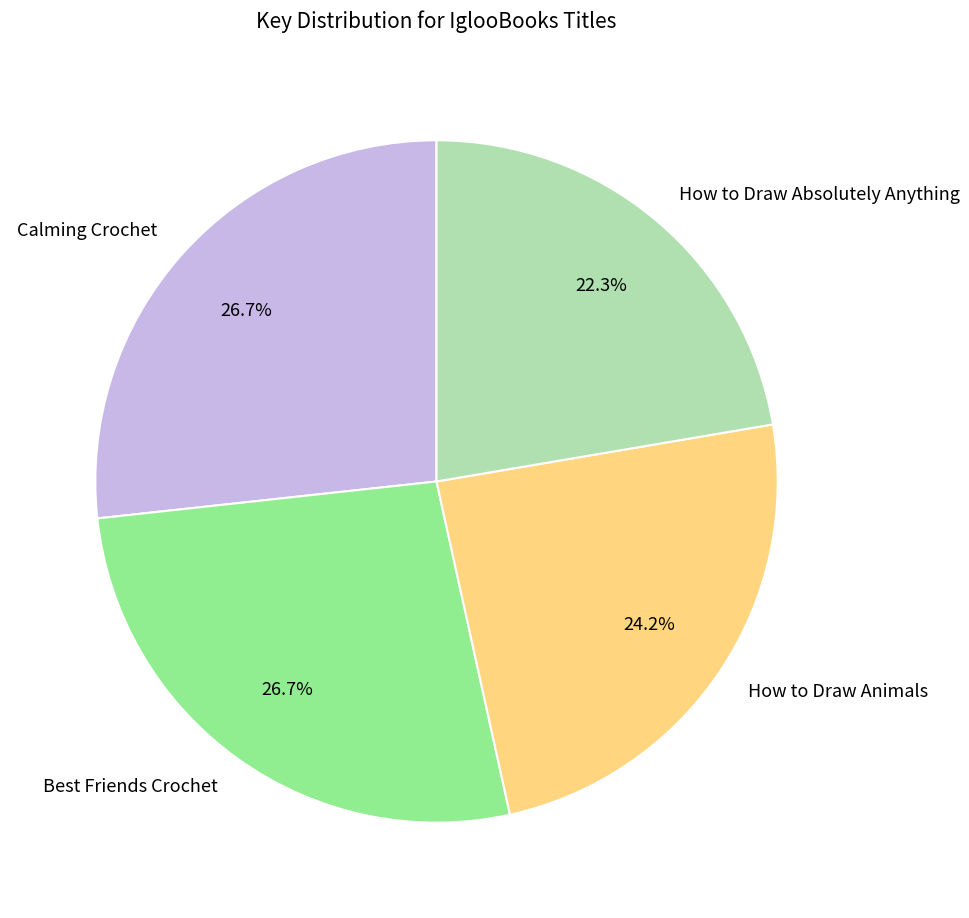

Is it true that Calming Crochet is 12% of the pie?

False